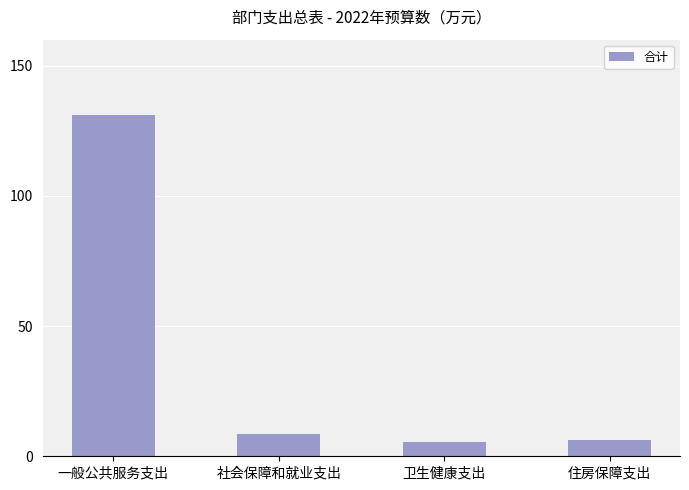

What is the label of the 4th bar from the right?

一般公共服务支出